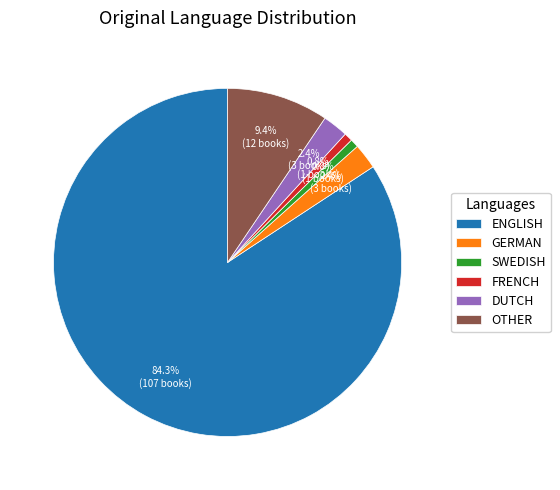

Do DUTCH and OTHER together represent more than half of the pie?

No